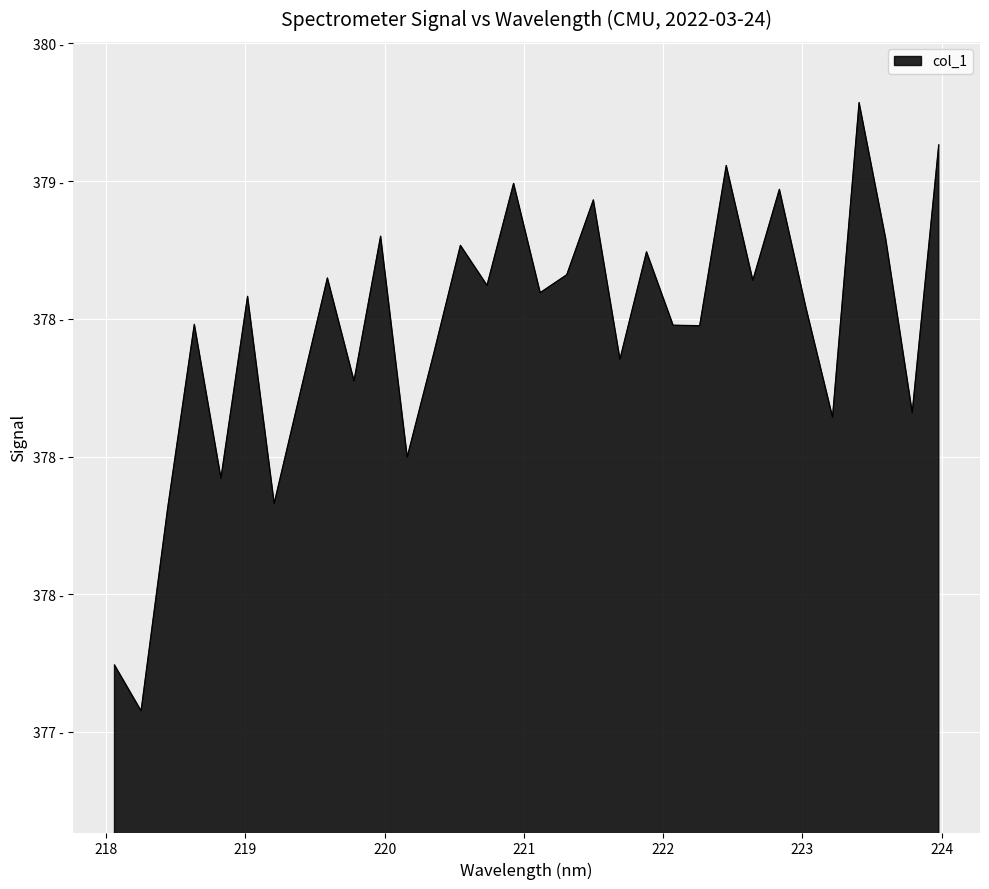

Rank the categories by value from lowest to highest.

218.2508, 218.0596, 218.442, 219.2067, 218.8244, 220.1623, 223.2172, 223.7895, 219.3979, 219.7801, 221.6902, 220.3533, 222.263, 222.0721, 218.6332, 223.0264, 219.0156, 221.1174, 220.7354, 222.6447, 219.589, 221.3083, 221.8812, 220.5444, 223.5987, 219.9712, 221.4993, 222.8355, 220.9264, 222.4538, 223.9802, 223.408